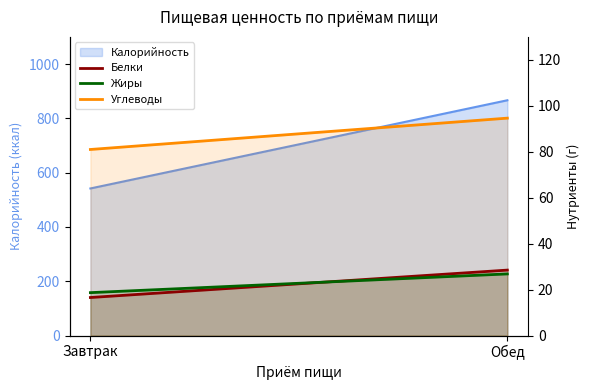

Is the value of Углеводы at Завтрак greater than the value of Жиры at Завтрак?

Yes